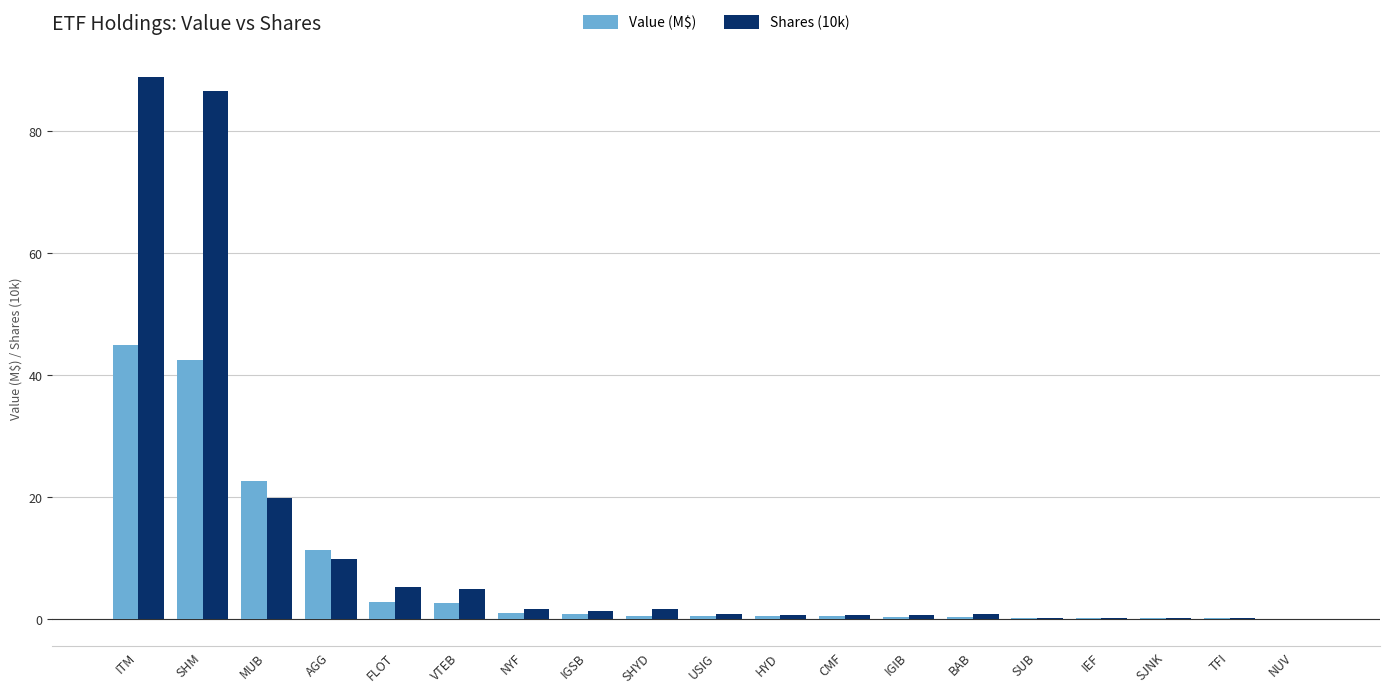

What is the sum of all Value (M$) values?

130.2